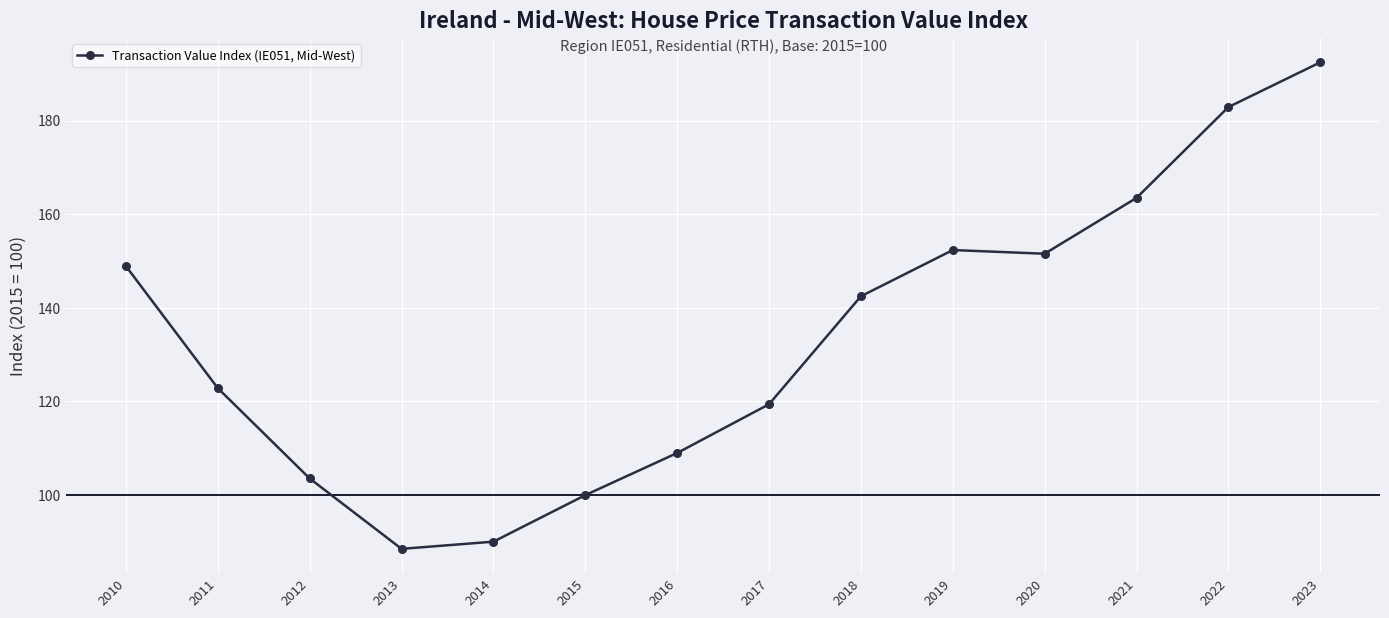

Reading left to right, extract all data points from this chart.

2010=148.9	2011=122.8	2012=103.6	2013=88.5	2014=90.1	2015=100.0	2016=109.0	2017=119.4	2018=142.5	2019=152.3	2020=151.6	2021=163.5	2022=182.9	2023=192.4